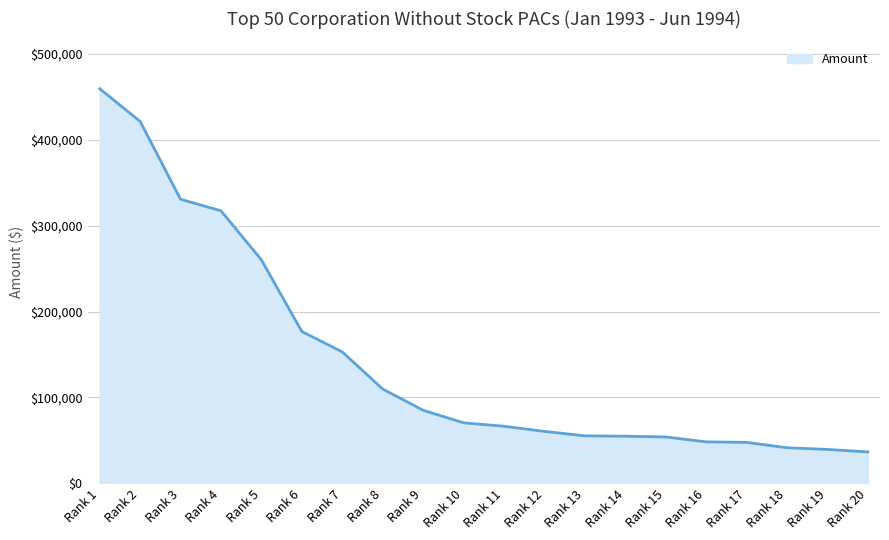

What is the difference between the values at Rank 17 and Rank 7?

105412